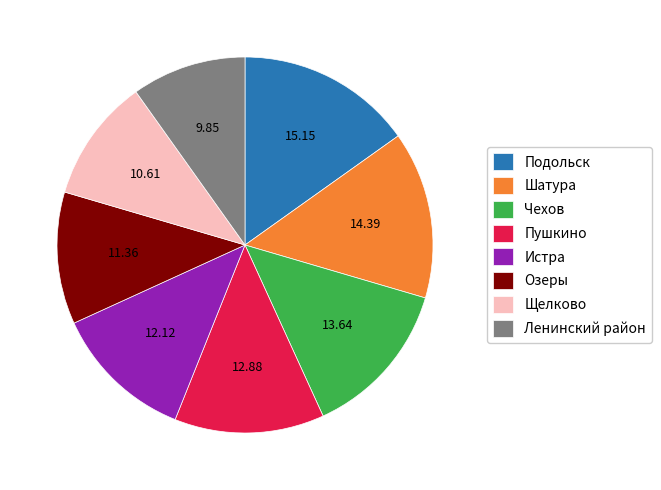

Count the number of slices in the pie.

8